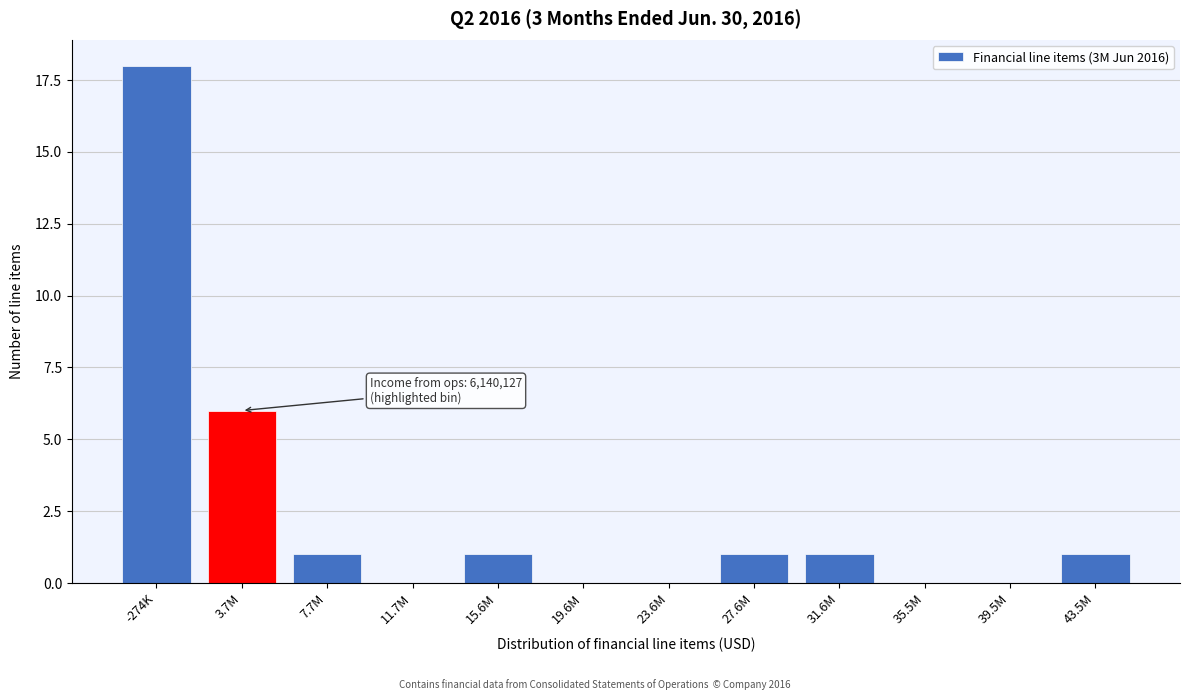

Reading left to right, transcribe all the data shown in this chart.

-274K=18	3.7M=6	7.7M=1	11.7M=0	15.6M=1	19.6M=0	23.6M=0	27.6M=1	31.6M=1	35.5M=0	39.5M=0	43.5M=1